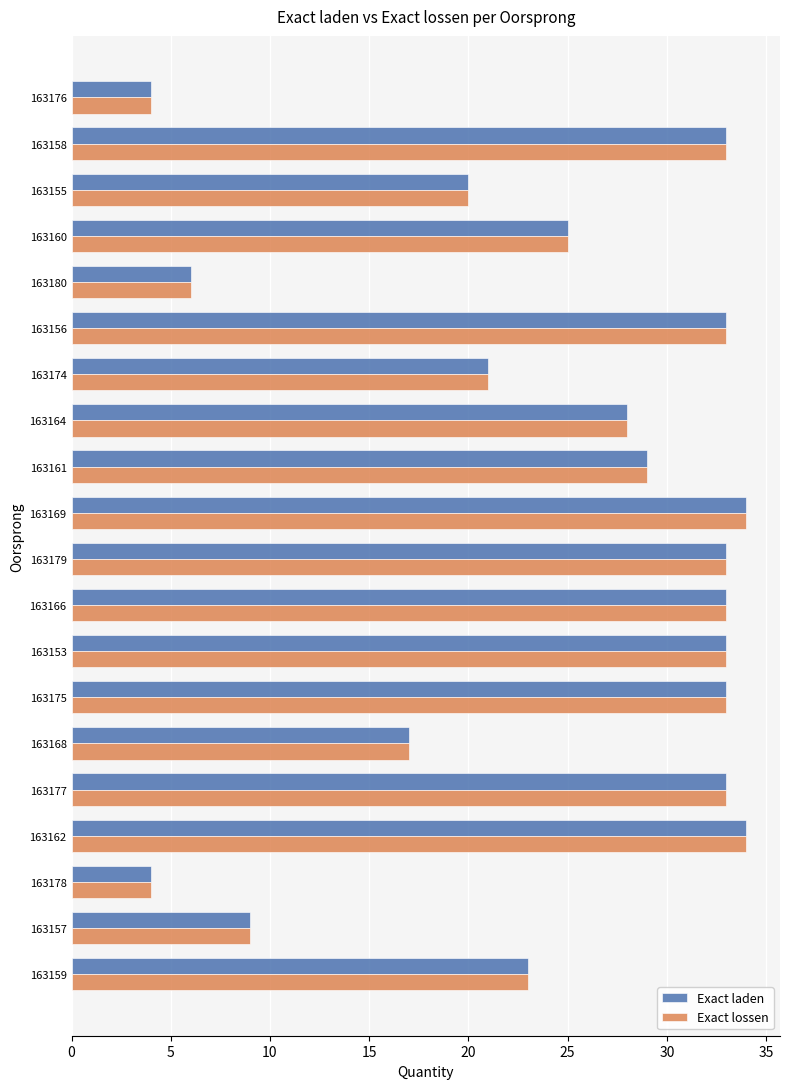

What is the minimum value shown in the chart?

4